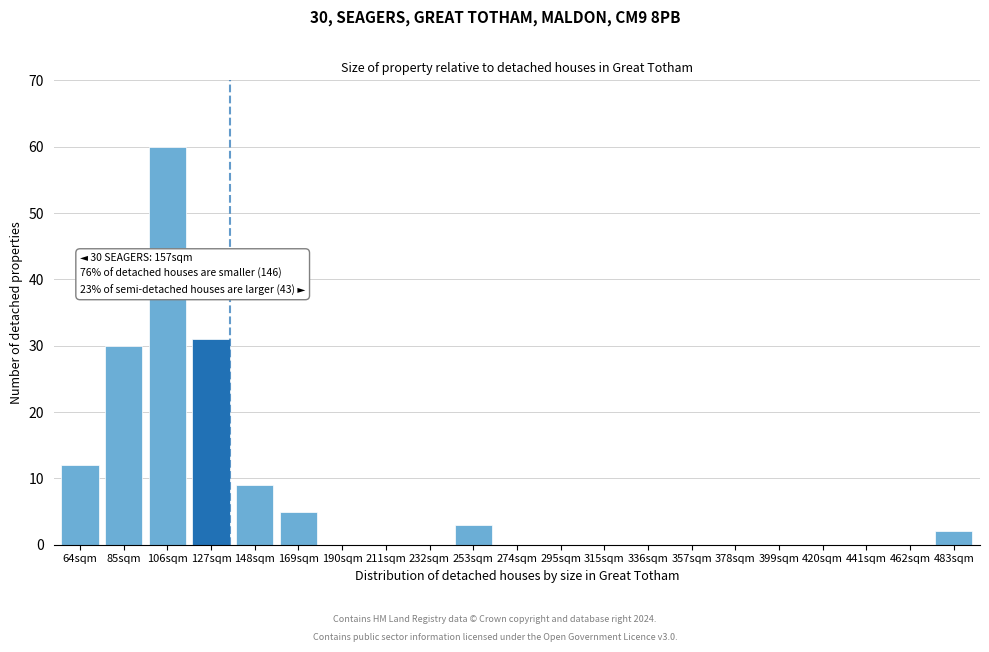

Reading left to right, list all the values displayed in this chart.

64sqm=12	85sqm=30	106sqm=60	127sqm=31	148sqm=9	169sqm=5	190sqm=0	211sqm=0	232sqm=0	253sqm=3	274sqm=0	295sqm=0	315sqm=0	336sqm=0	357sqm=0	378sqm=0	399sqm=0	420sqm=0	441sqm=0	462sqm=0	483sqm=2